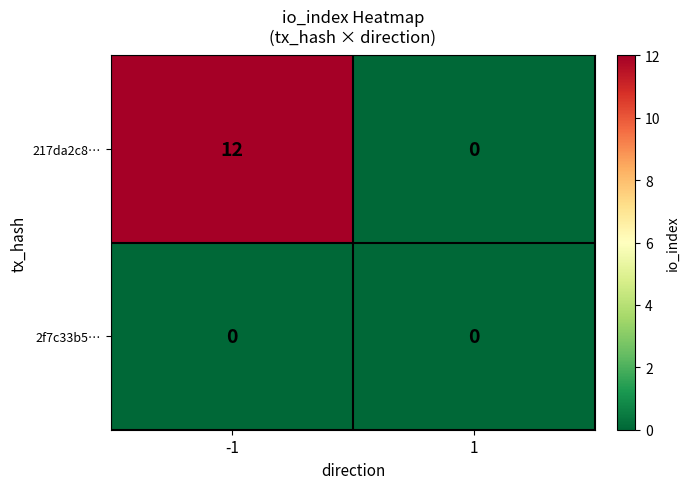

Reading left to right, extract all data points from this chart.

217da2c8…: -1=12	1=0
2f7c33b5…: -1=0	1=0